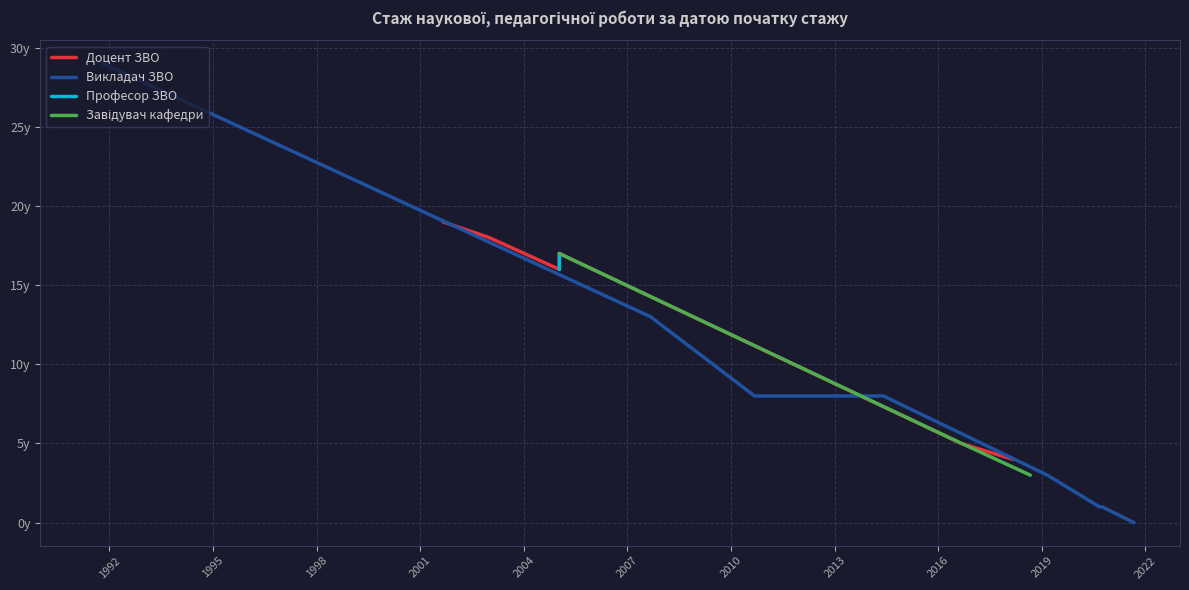

At which category does the data reach its first local valley?

2012-09-04